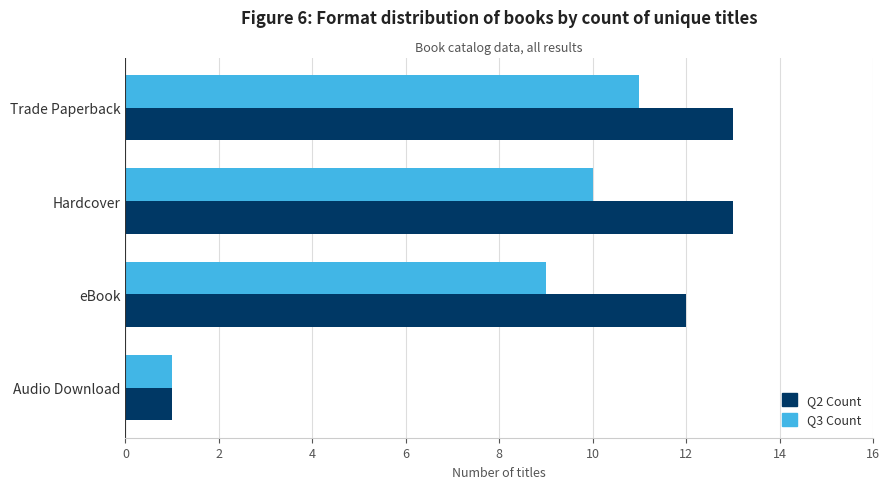

At which category does the chart reach its minimum across all series?

Audio Download